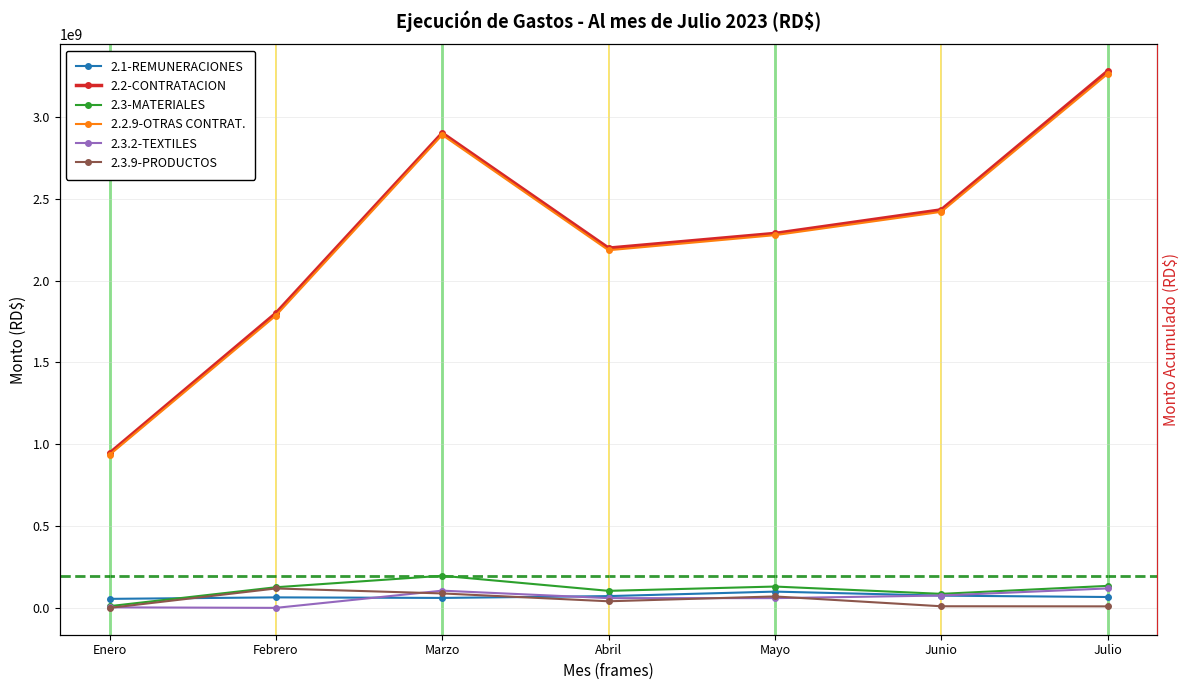

How many categories are shown in the chart?

7